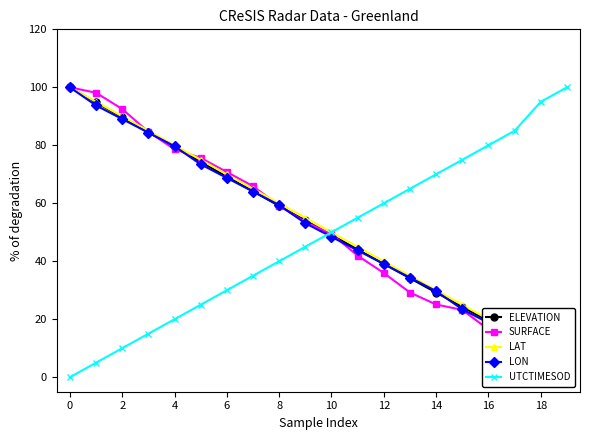

True or false: LON has a value of 0.0 at 19.

True